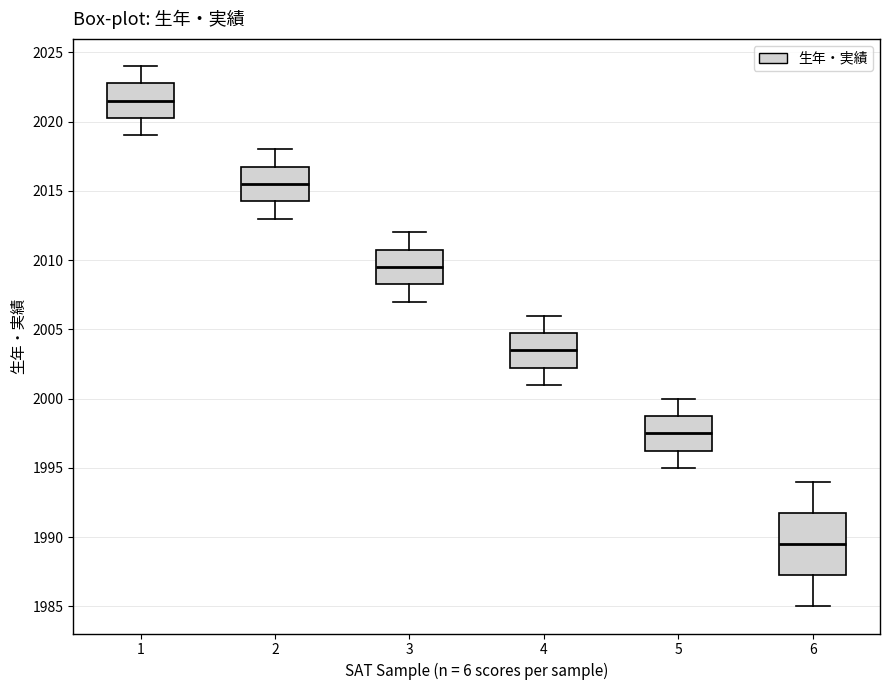

Which box is the tallest, from its lower edge to its upper edge?

6